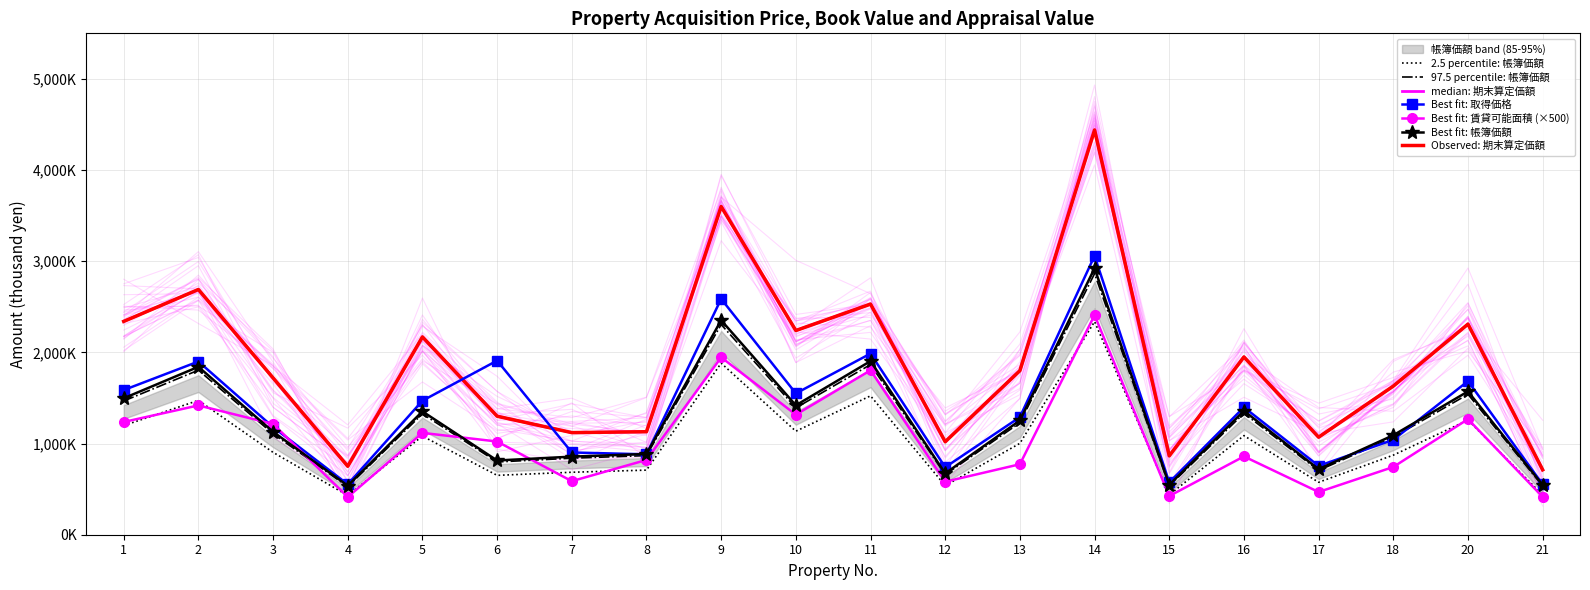

What is the value of the 帳簿価額（千円） point at the 4th from the left?

430312.8